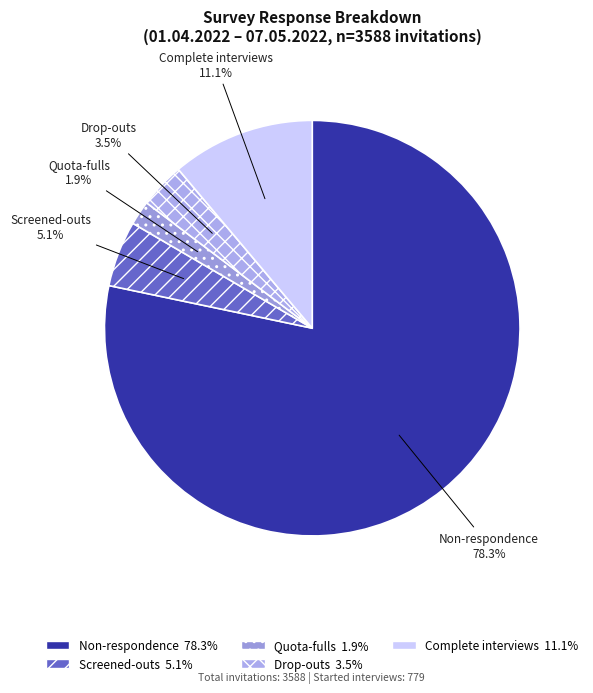

To the nearest percent, what is the difference between the Non-respondence and Quota-fulls slice percentages?

76%